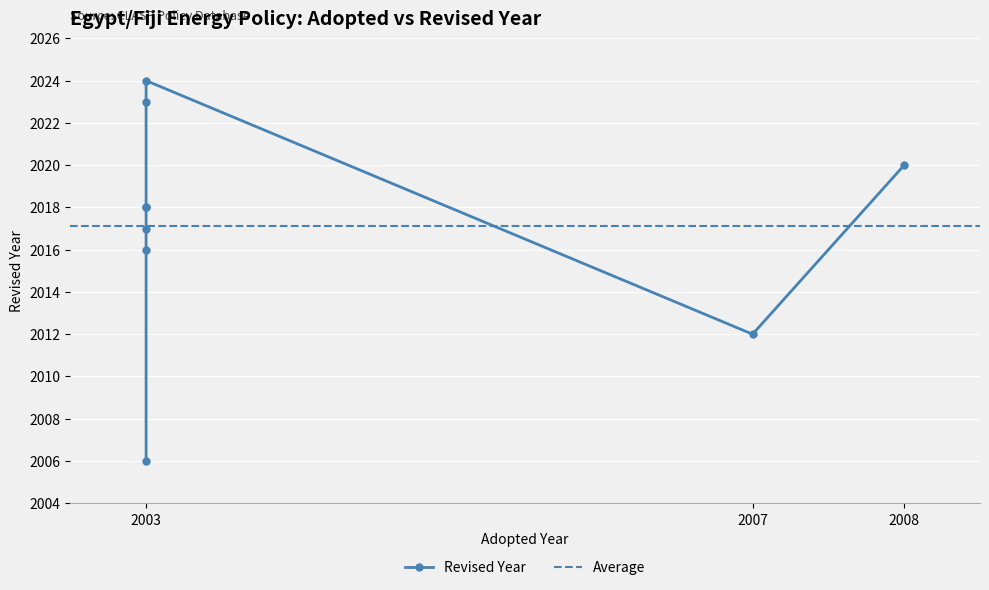

What is the label of the 1st point from the left?

2003